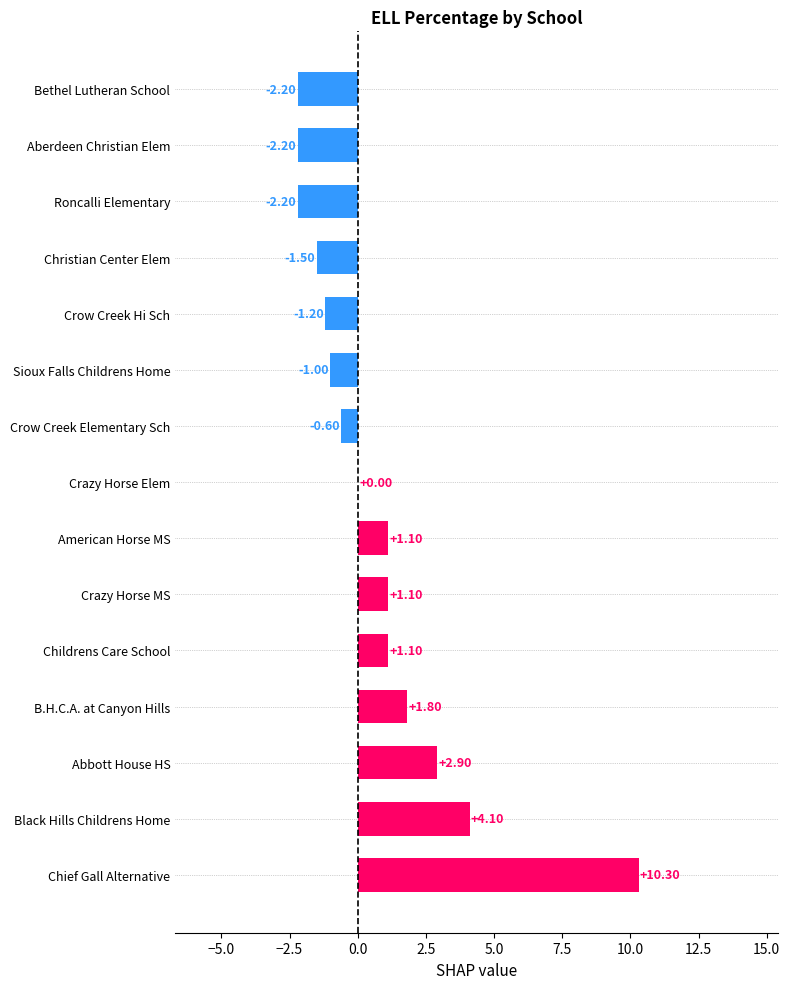

What is the sum of the values at Chief Gall Alternative and Crow Creek Hi Sch?

9.1